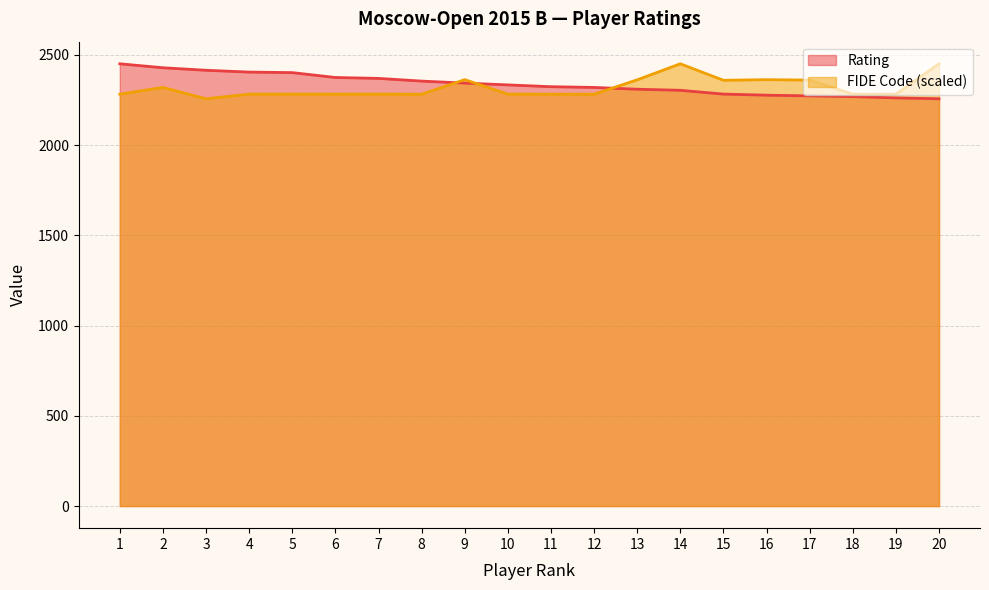

At which label does Rating reach its peak?

1